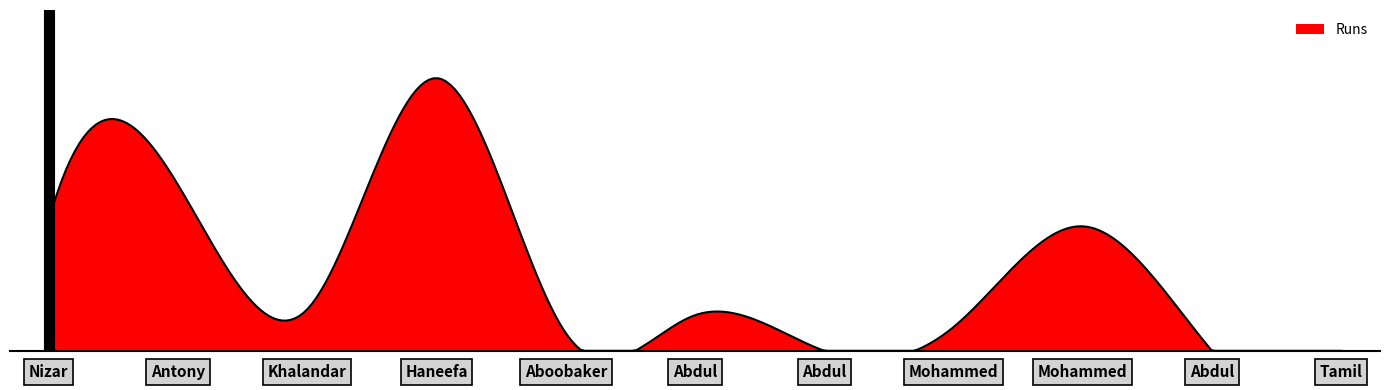

Reading left to right, what are all the values shown in this chart?

22	28	7	46	3	6	0	4	21	0	0